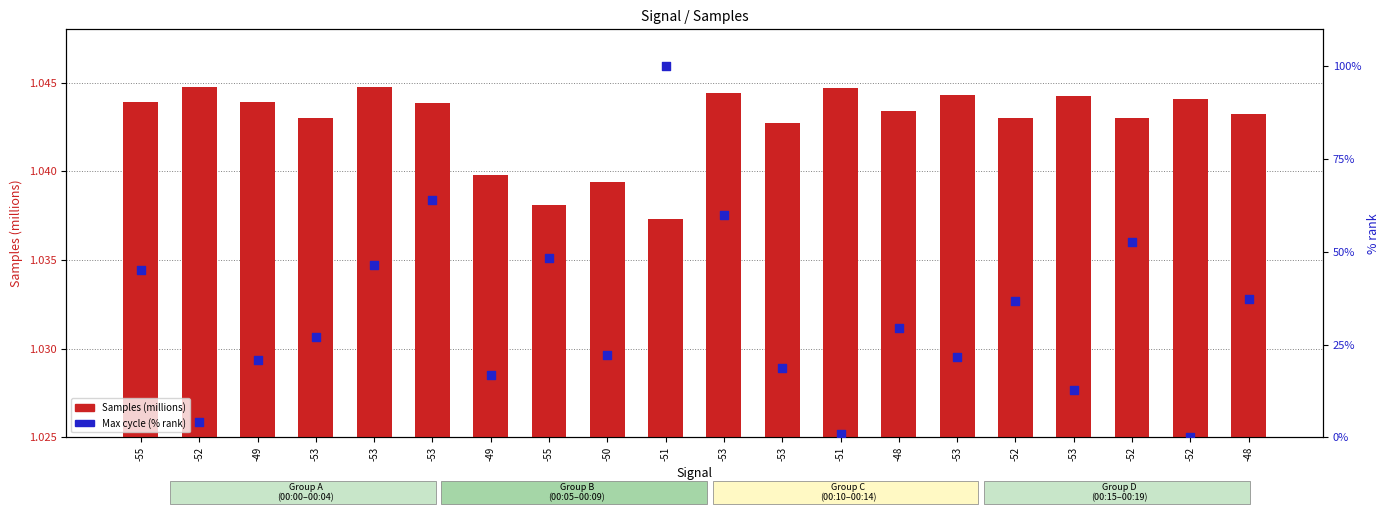

What are all the series names shown in the legend?

Samples (millions), Max cycle (% rank)